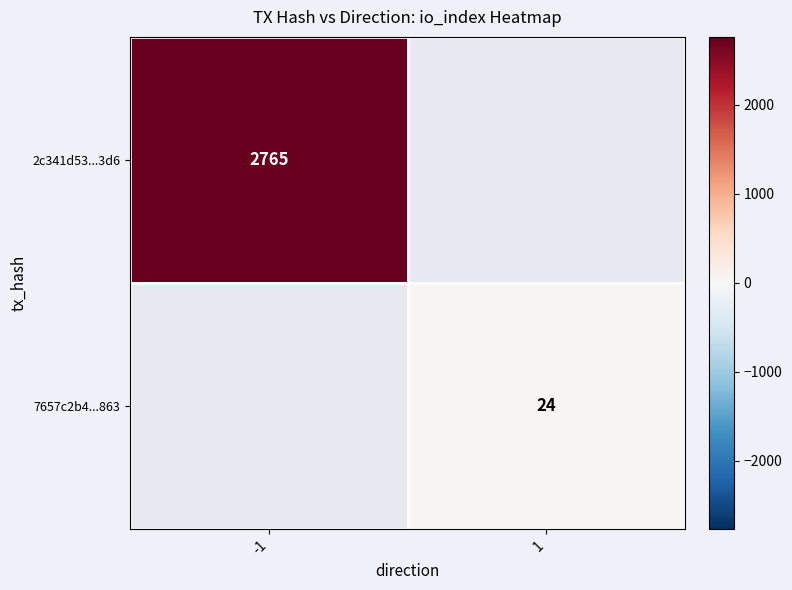

True or false: 2c341d53...3d6 has a value of 1340 at -1.

False